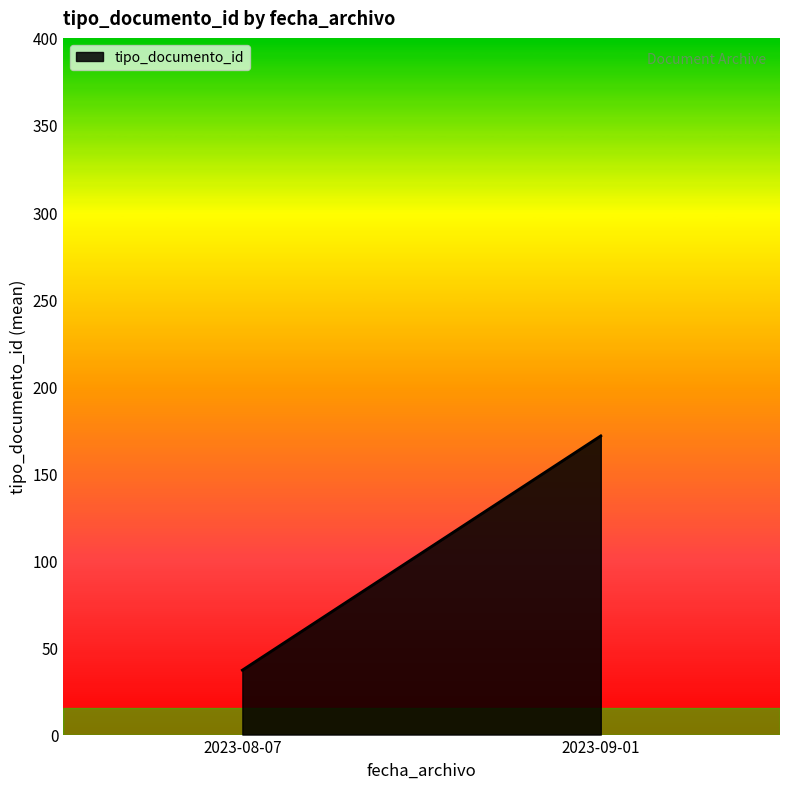

Rank the categories by value from lowest to highest.

2023-08-07, 2023-09-01